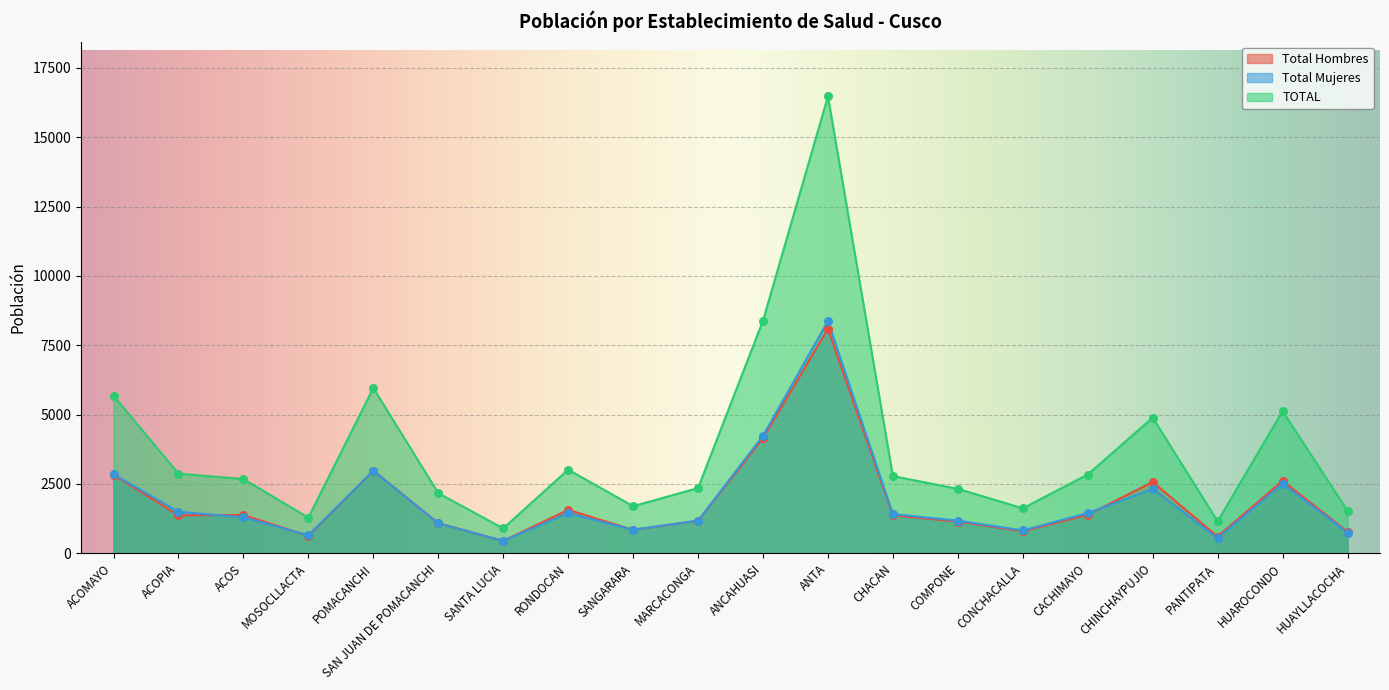

Which series contains the highest Y value?

TOTAL